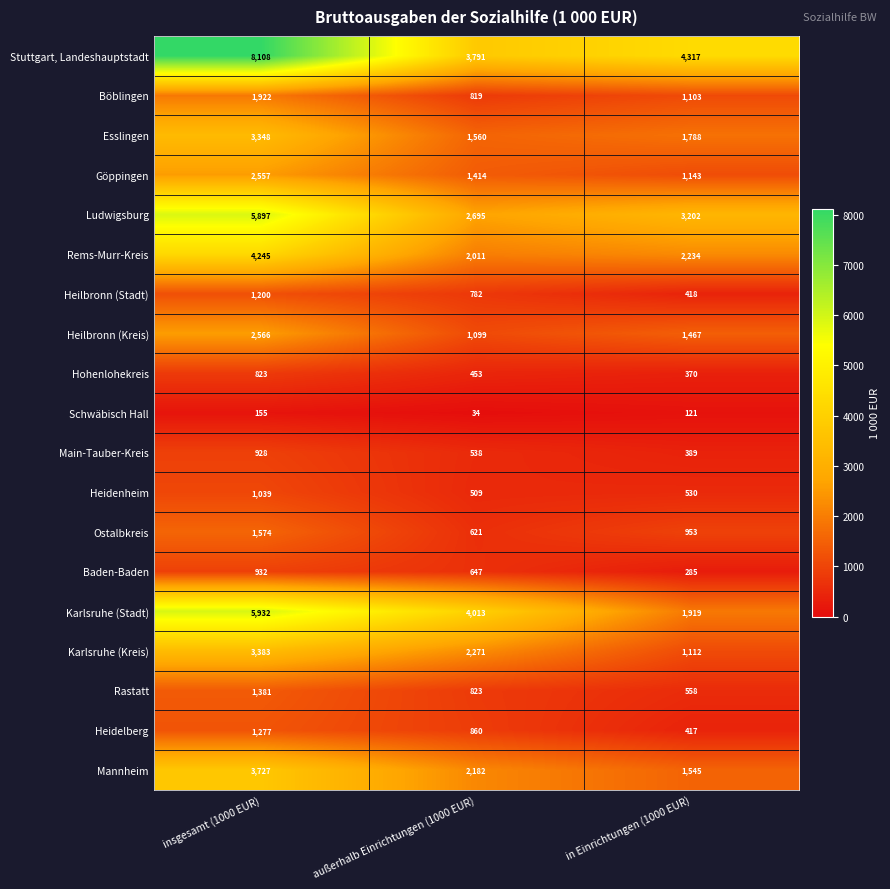

What is the difference between the maximum and minimum values in the Heidelberg series?

860